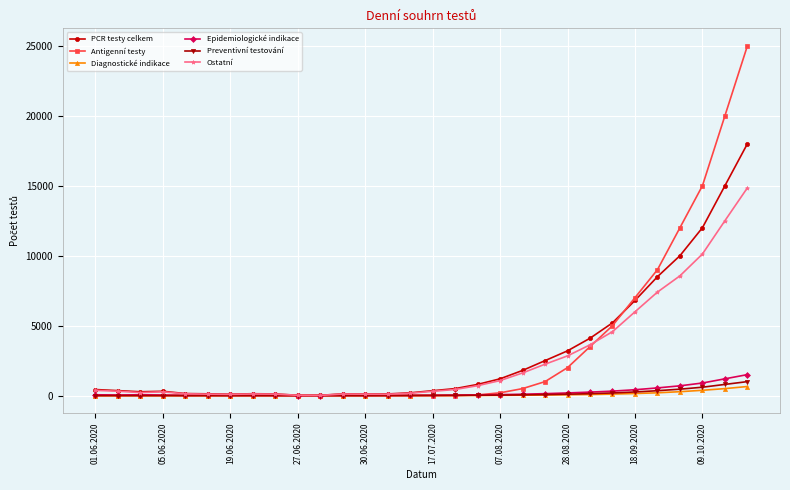

At how many categories does at least one series exceed 10531?

4